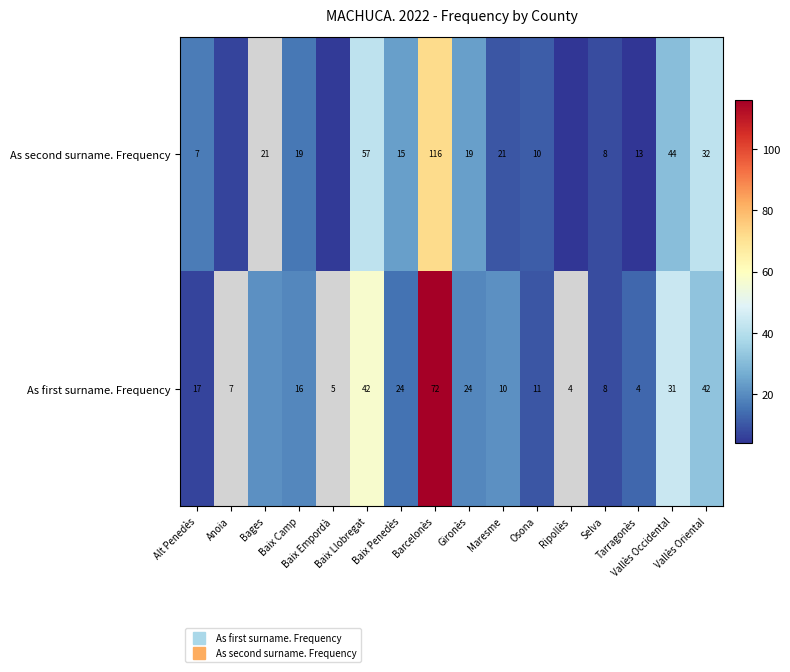

Is the value of As second surname. Frequency at Osona greater than the value of As first surname. Frequency at Vallès Occidental?

No